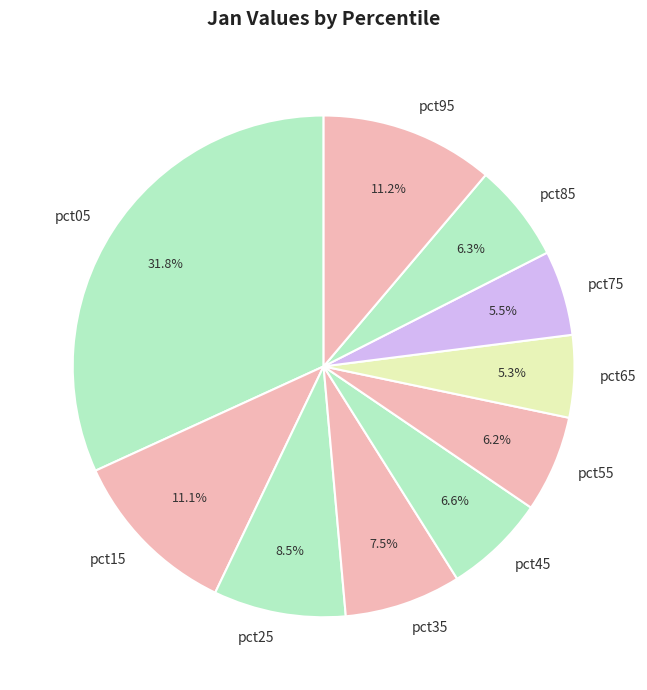

To the nearest percent, what percentage of the pie is pct65?

5%